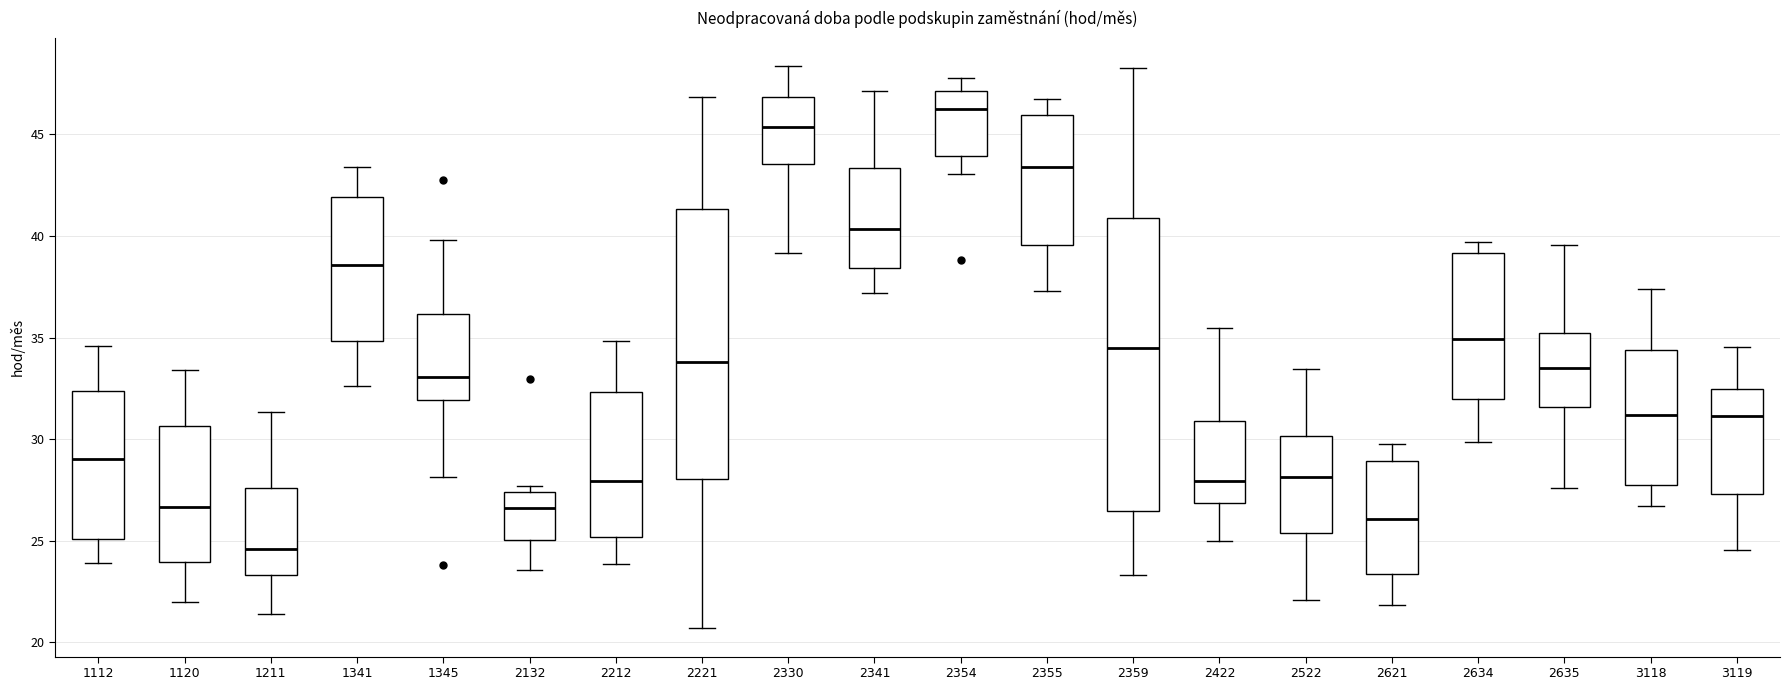

Which box's median line is the highest?

2354